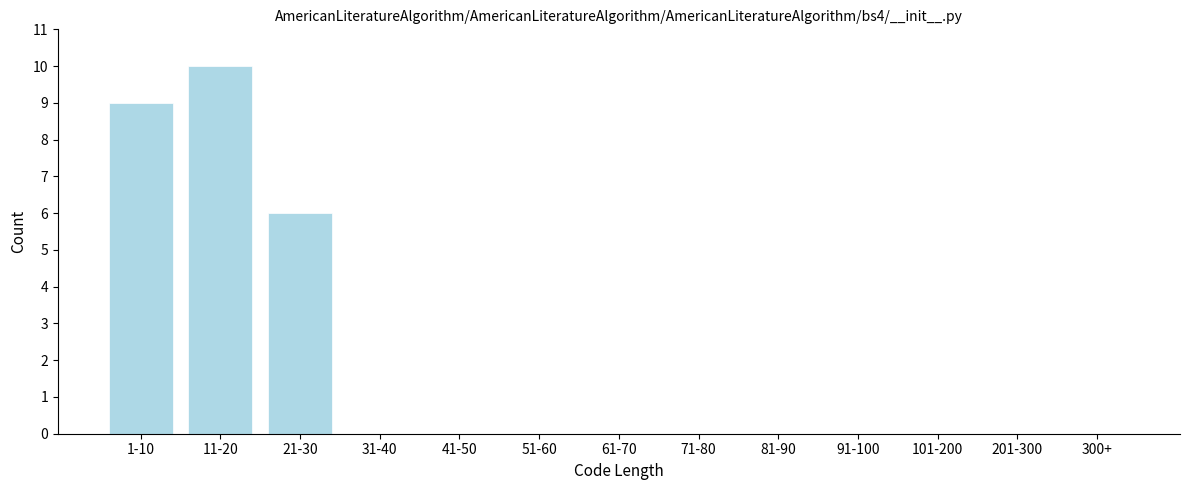

Reading right to left, list all the values displayed in this chart.

300+=0	201-300=0	101-200=0	91-100=0	81-90=0	71-80=0	61-70=0	51-60=0	41-50=0	31-40=0	21-30=6	11-20=10	1-10=9